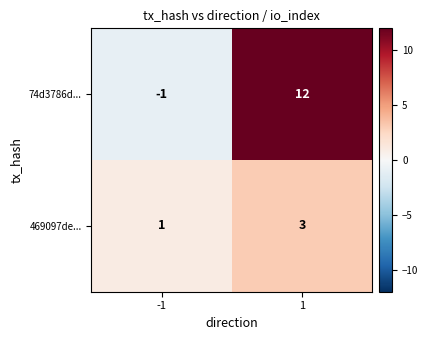

How many series are shown in this chart?

2